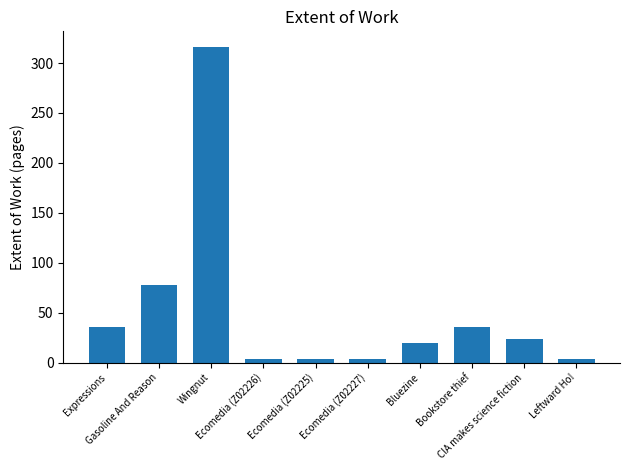

True or false: the data shows 36 at Expressions.

True